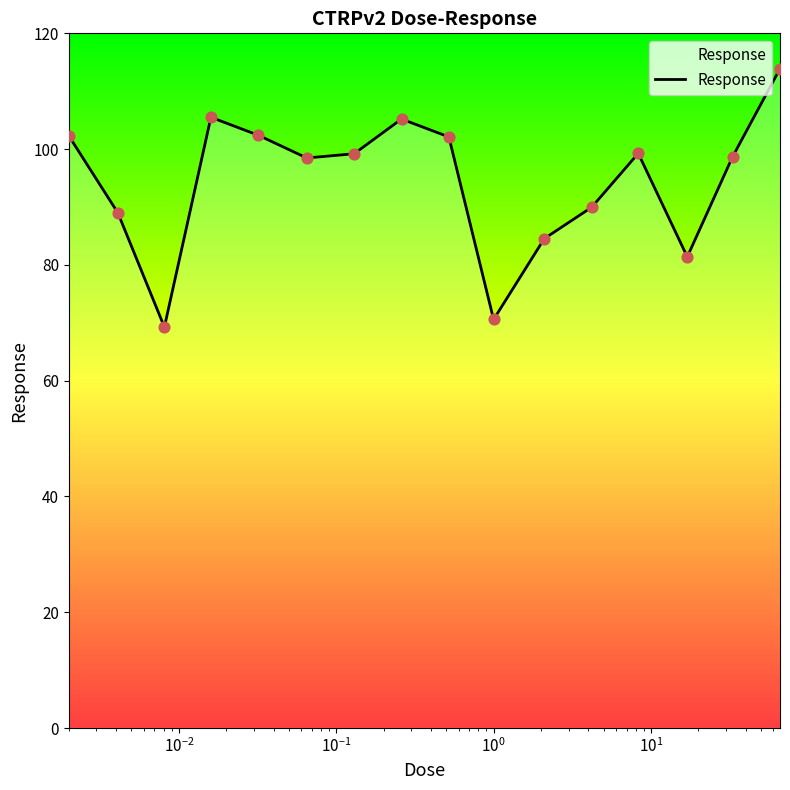

What is the difference between the maximum and minimum values?

44.6